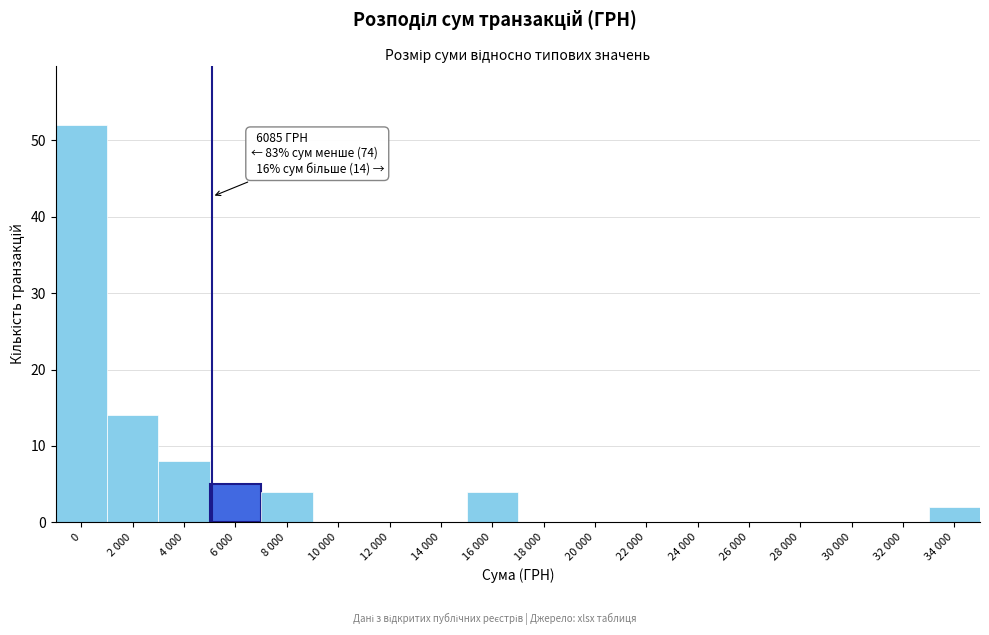

Reading left to right, extract all data points from this chart.

0=52	2 000=14	4 000=8	6 000=5	8 000=4	10 000=0	12 000=0	14 000=0	16 000=4	18 000=0	20 000=0	22 000=0	24 000=0	26 000=0	28 000=0	30 000=0	32 000=0	34 000=2